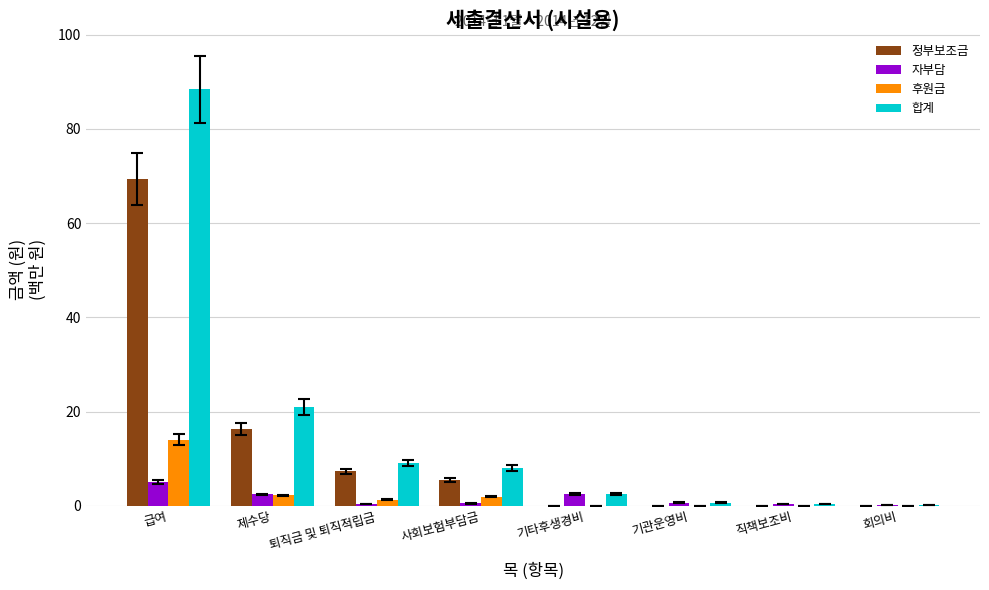

Which series has the largest range (max minus min)?

합계